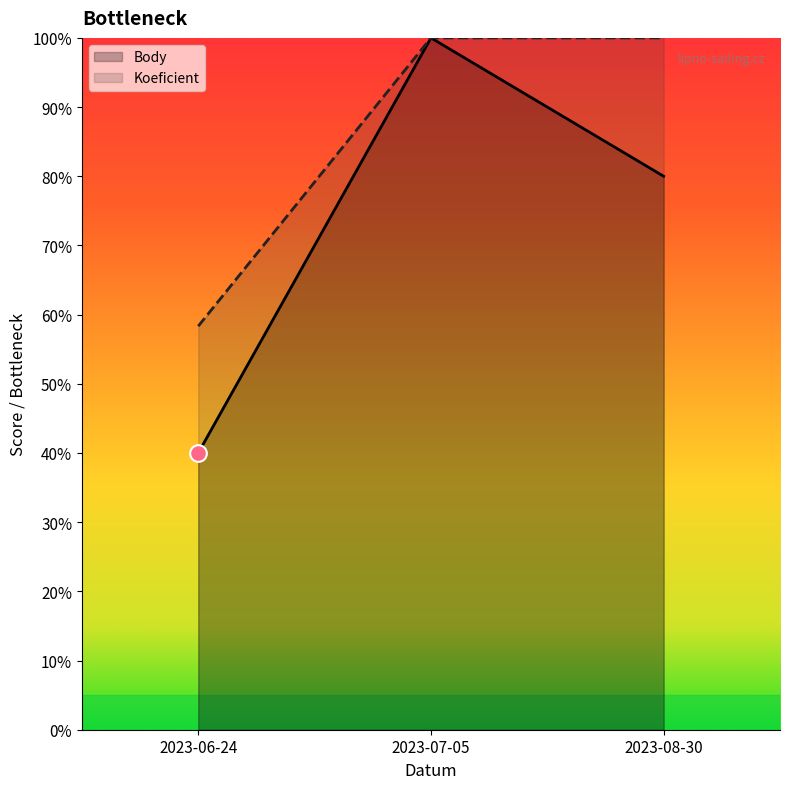

Rank the series by their maximum value, from highest to lowest.

Body, Koeficient